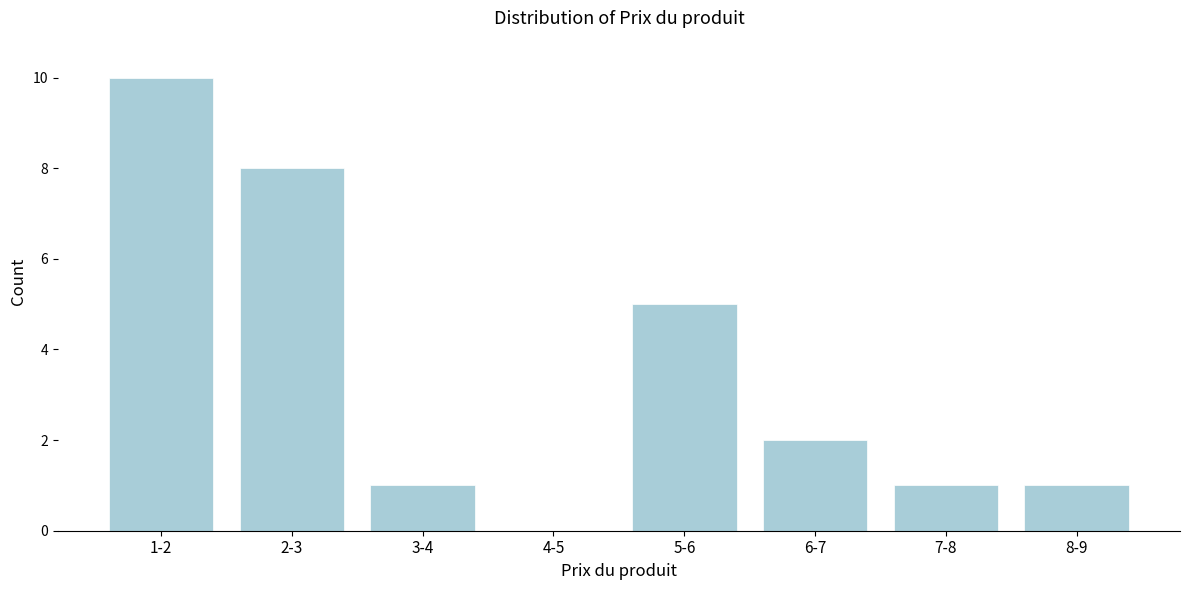

Reading left to right, list all the values displayed in this chart.

1-2=10	2-3=8	3-4=1	4-5=0	5-6=5	6-7=2	7-8=1	8-9=1